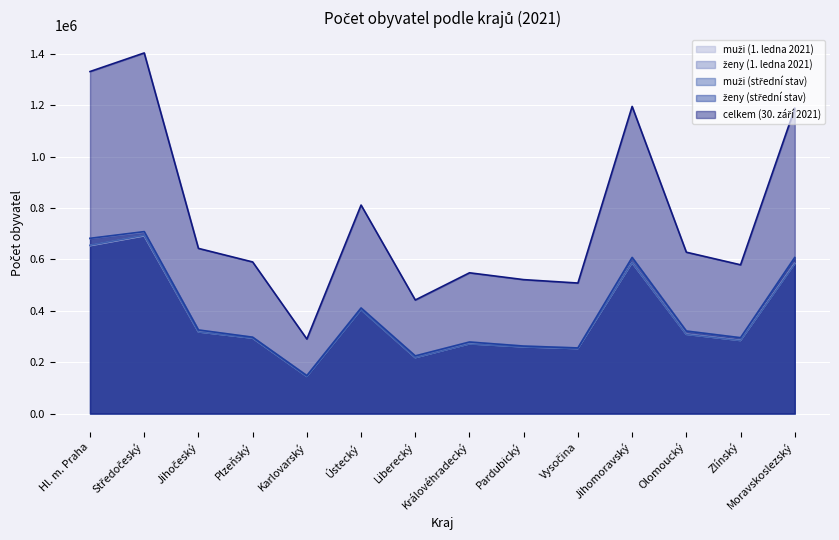

The value of ženy (1. ledna 2021) at Moravskoslezský is 608761. True or false?

True